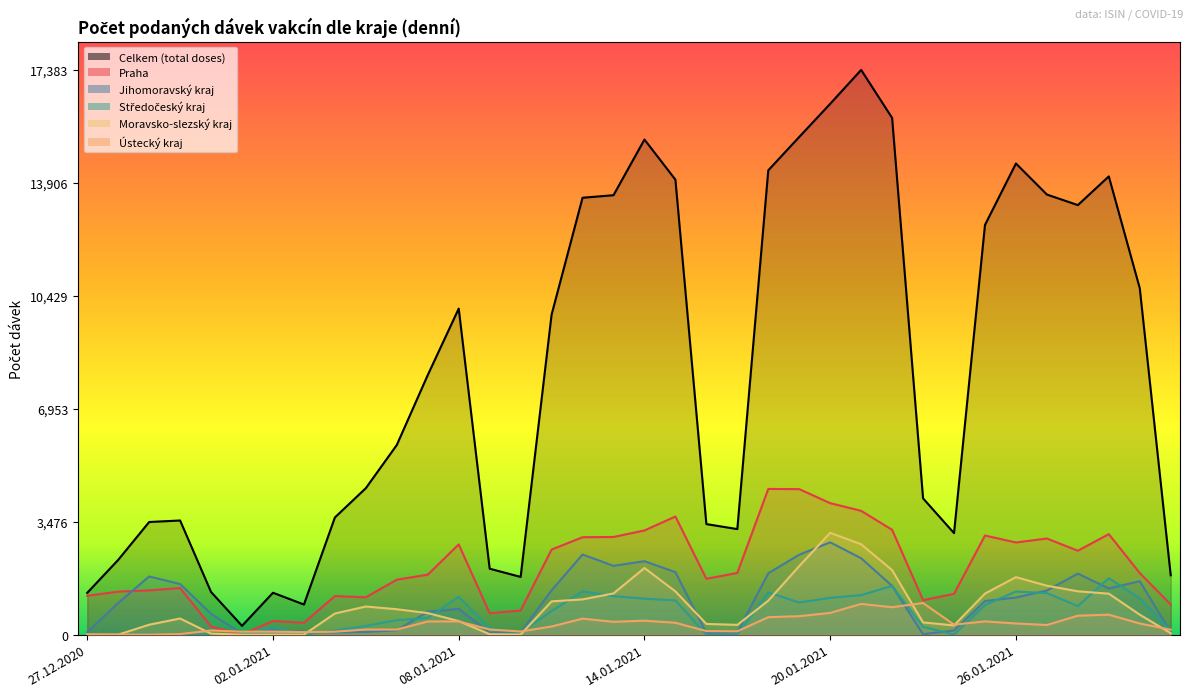

Between 07.01.2021 and 18.01.2021, which is larger?

18.01.2021